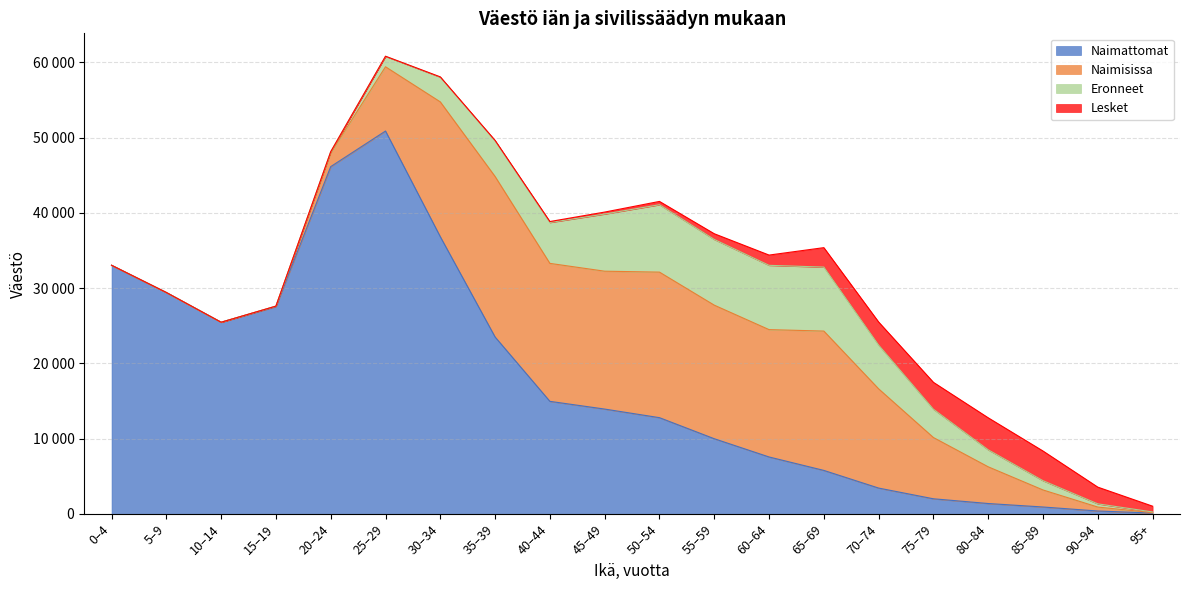

Rank the series at 0–4 from highest to lowest value.

Naimattomat, Naimisissa, Eronneet, Lesket